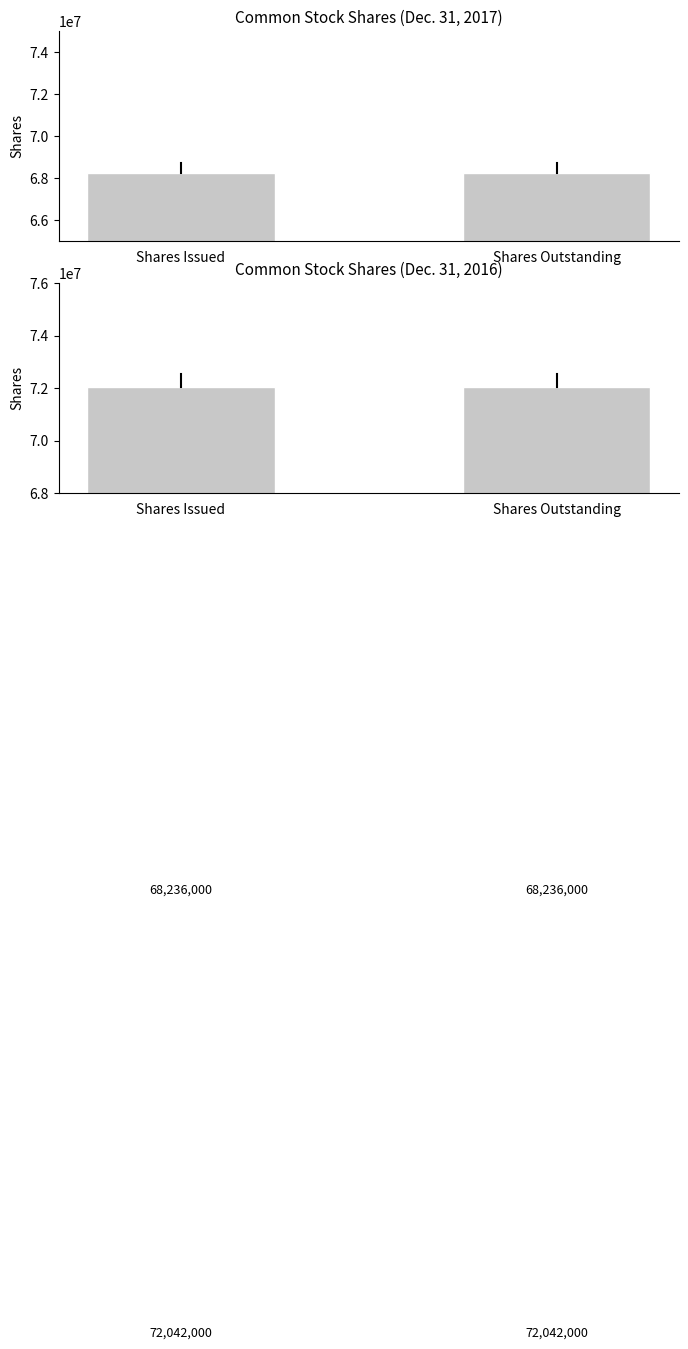

What are all the series names shown in the legend?

Dec. 31, 2017, Dec. 31, 2016